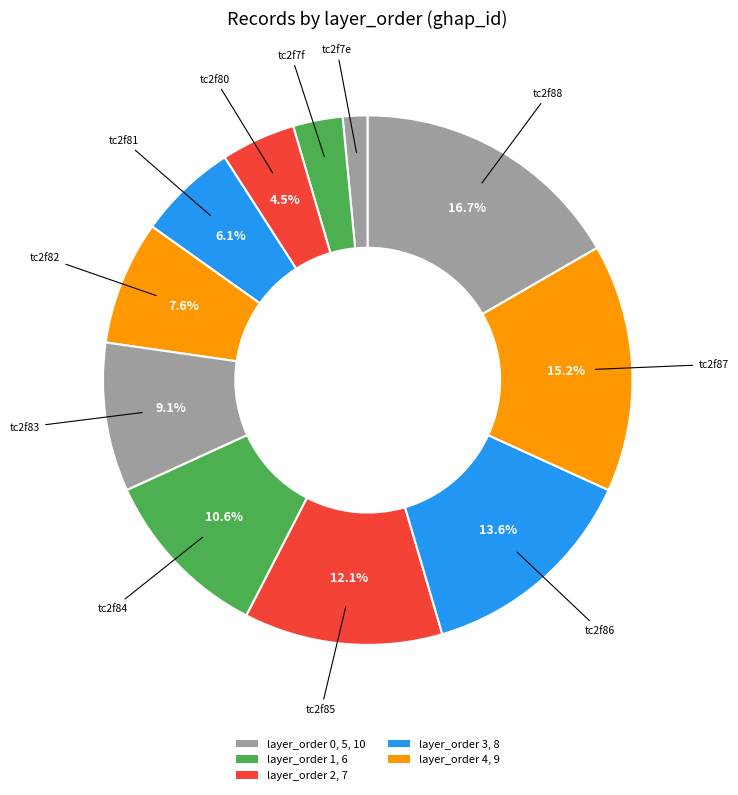

Is there any slice that represents more than half of the pie?

No